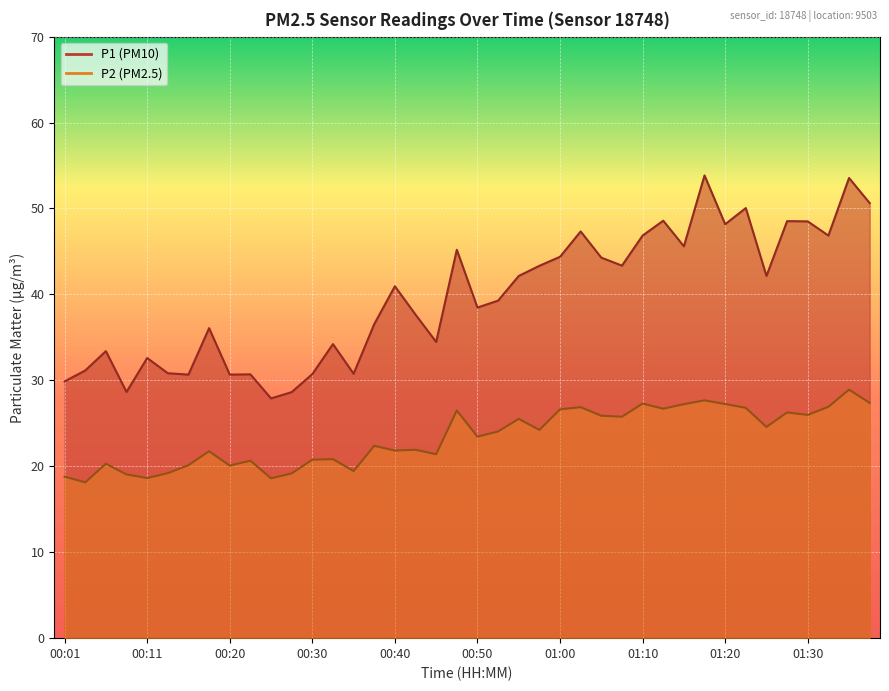

Is it true that P2 equals 19.0 at 01:17?

False